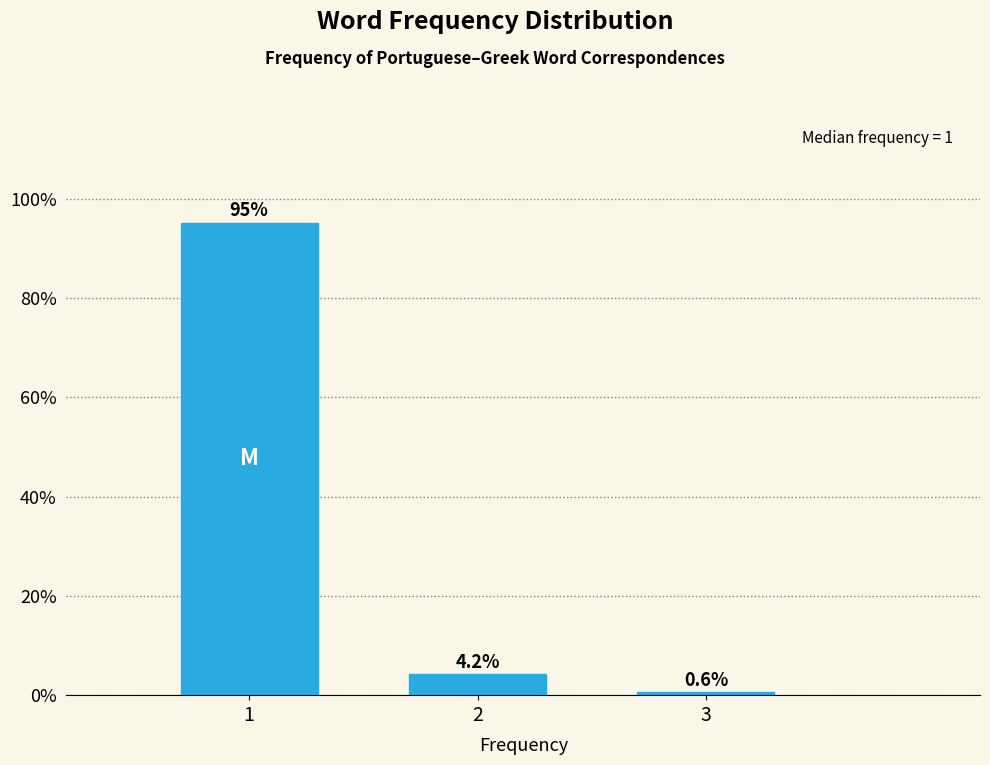

Reading left to right, transcribe all the data shown in this chart.

95.2	4.2	0.6